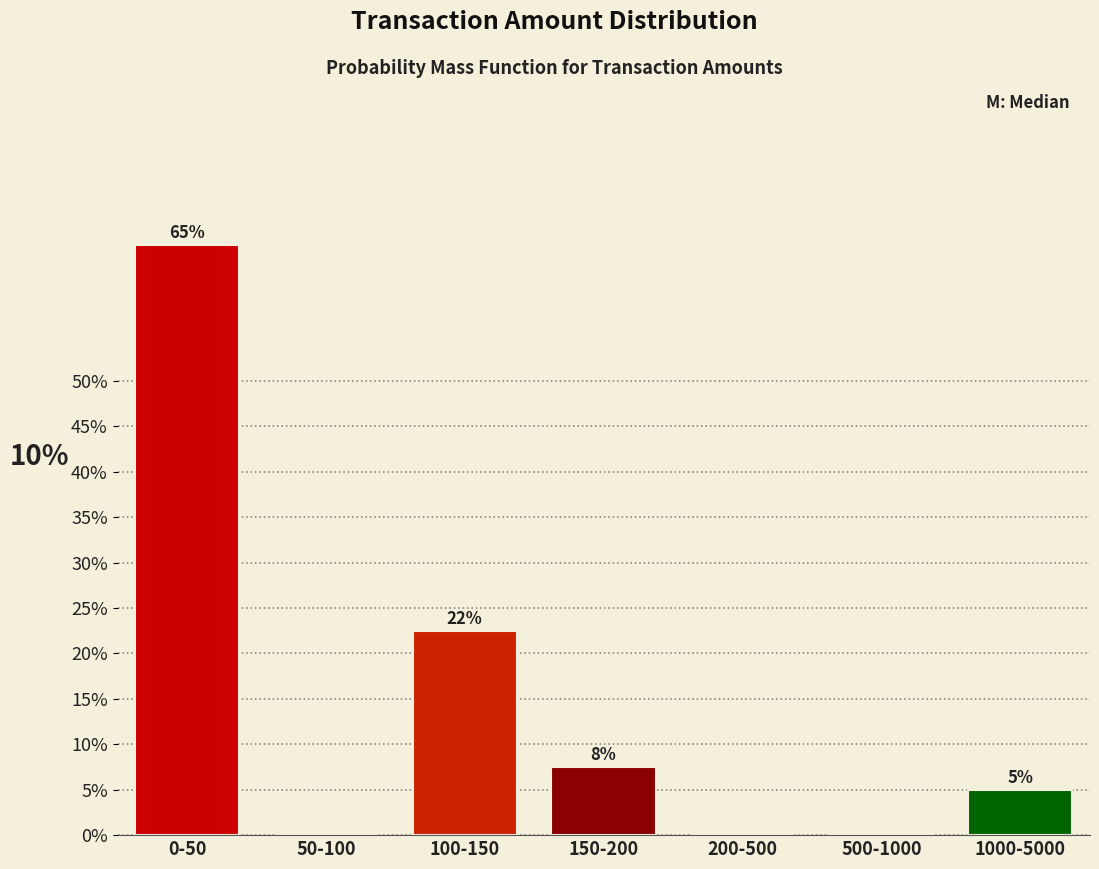

At which label is the value closest to 32?

100-150